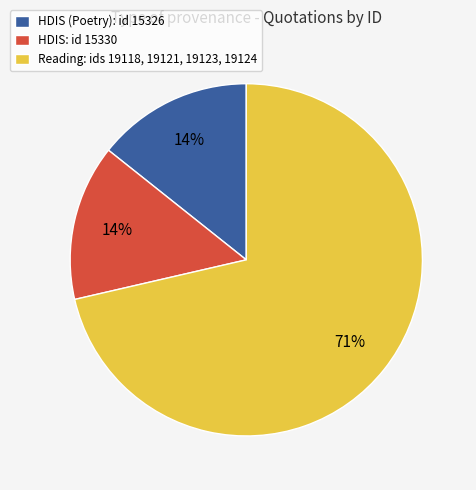

To the nearest percent, what is the average slice percentage?

33%